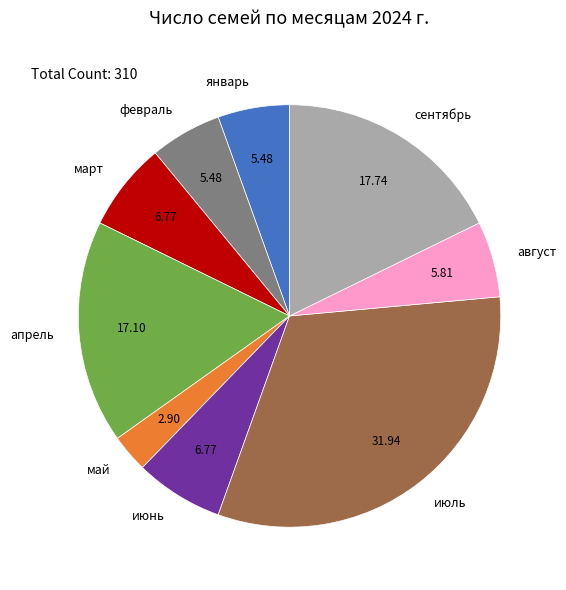

Is there any slice that represents more than half of the pie?

No